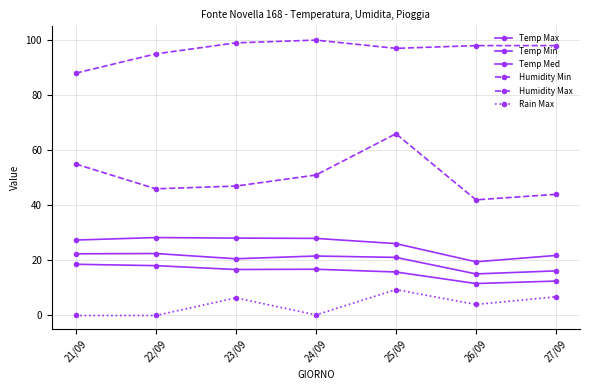

At which category does Temp Max reach its first local valley?

26/09